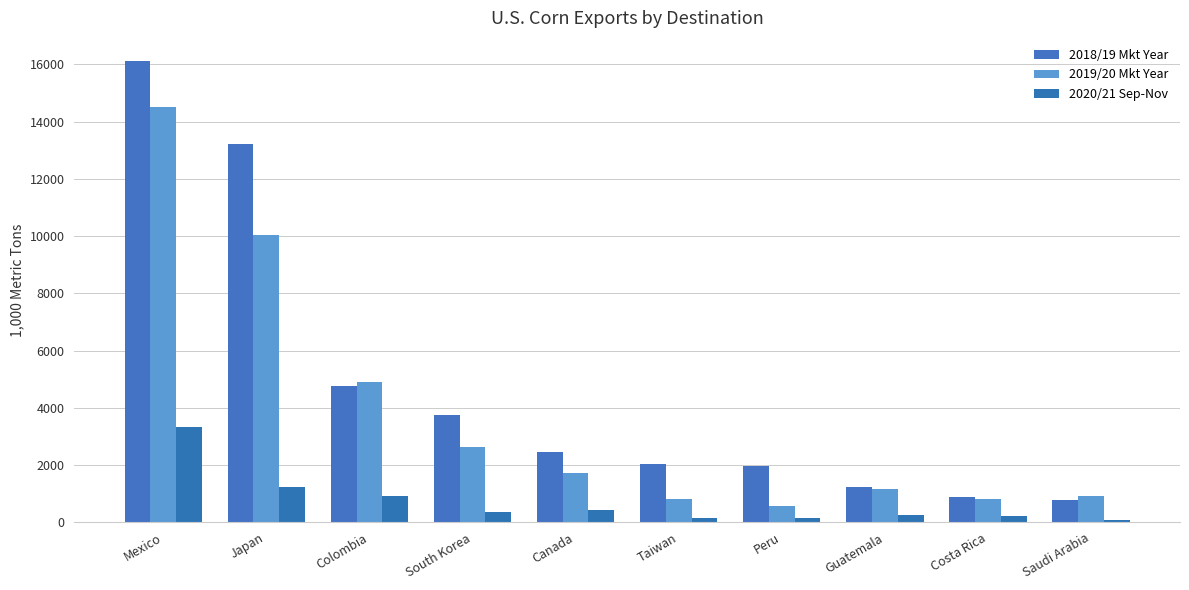

At Costa Rica, list the series in order from largest to smallest.

2018/19 Mkt Year, 2019/20 Mkt Year, 2020/21 Sep-Nov